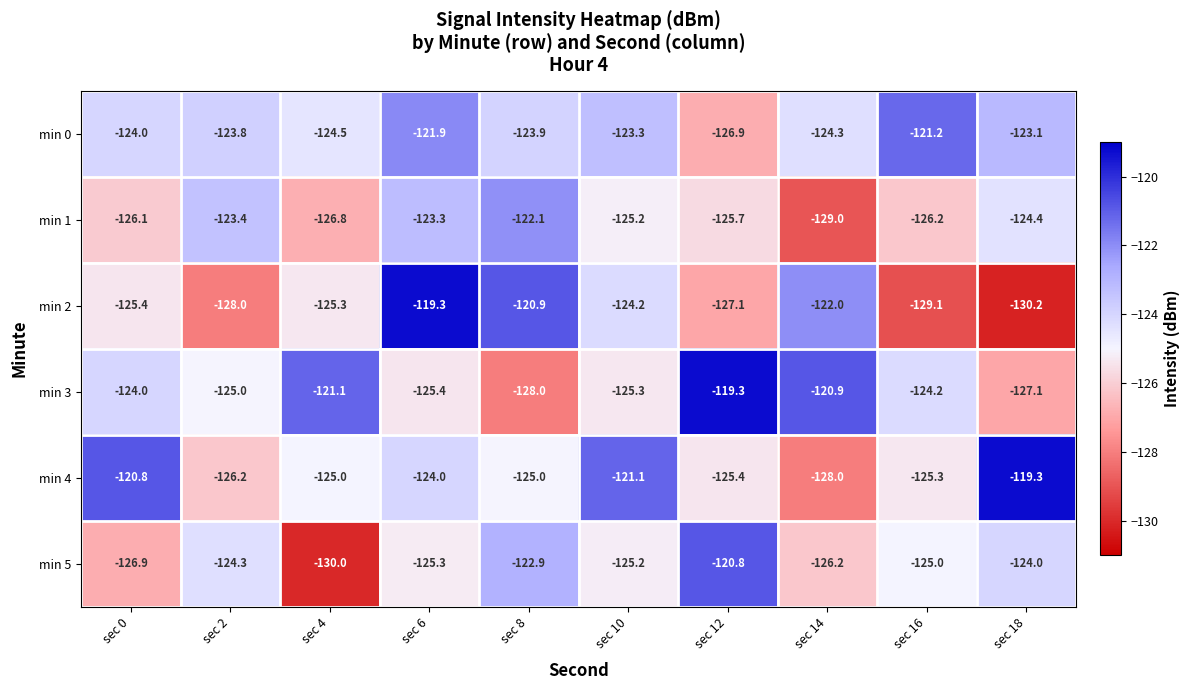

What value does the min 3 series have at sec 6?

-125.4